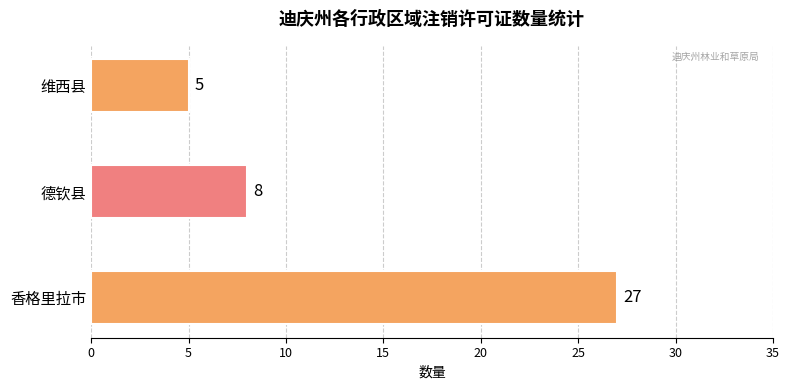

True or false: the data shows 13 at 德钦县.

False